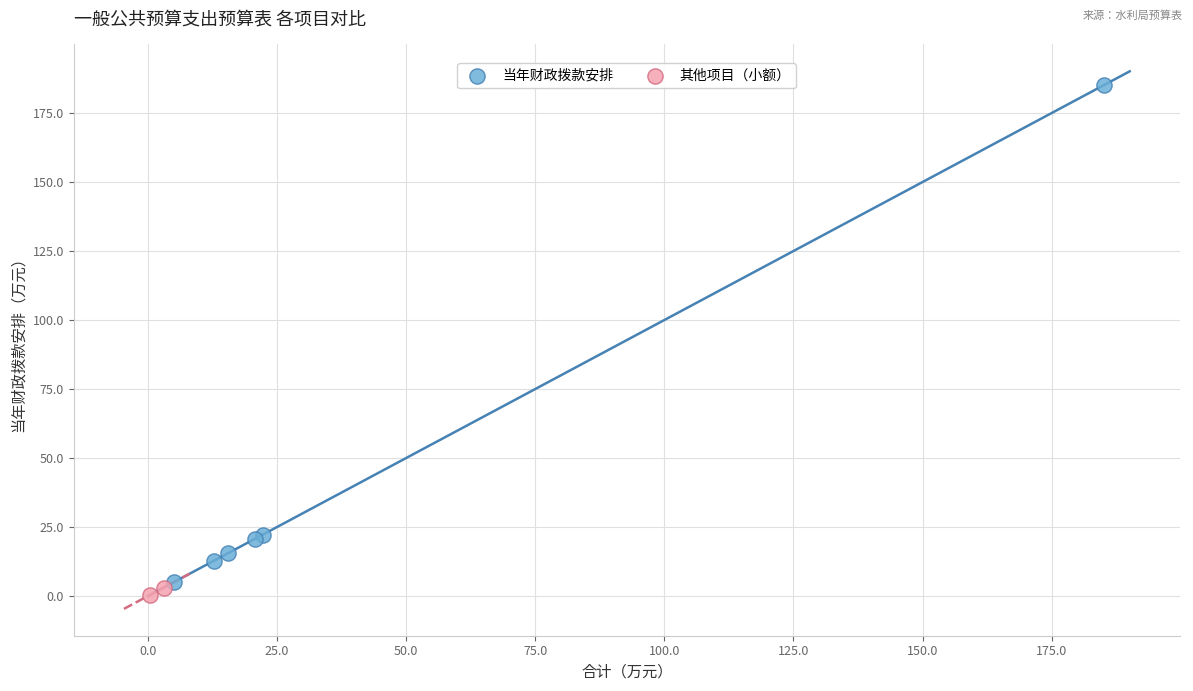

What are all the series names shown in the legend?

当年财政拨款安排, 其他项目（小额）